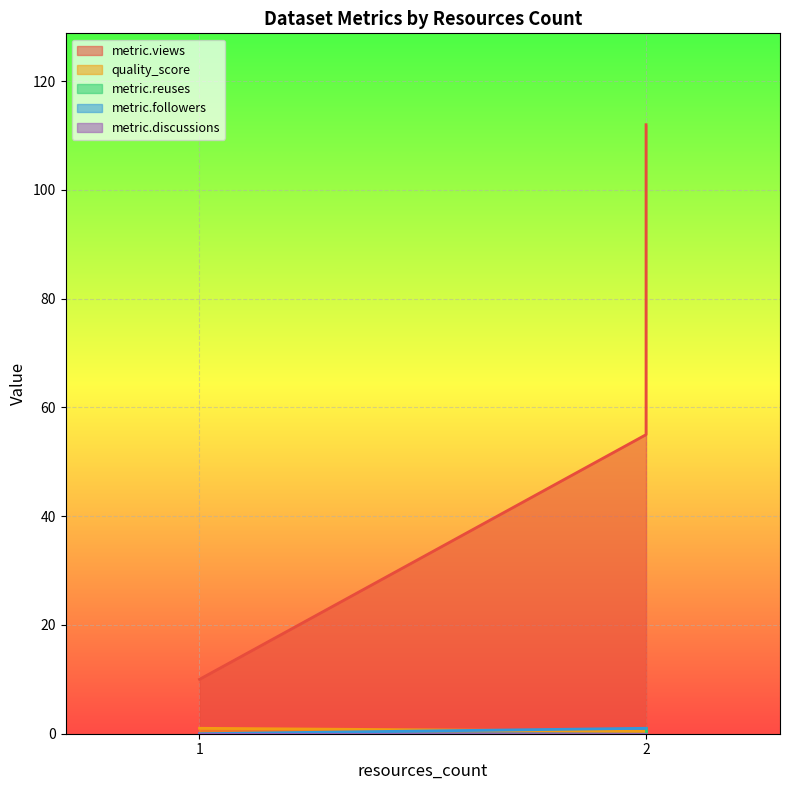

The quality_score series shows 0.4 at 2. True or false?

True